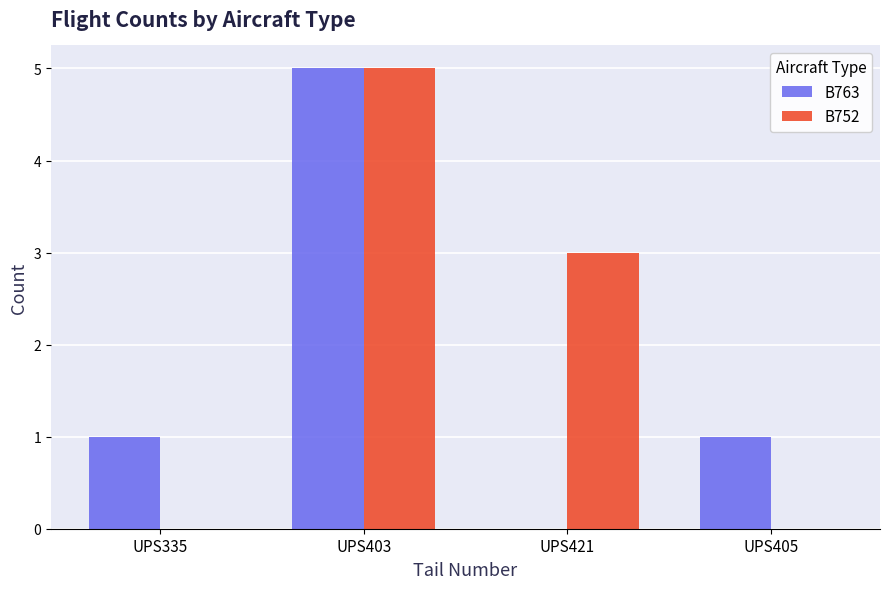

The value of B752 at UPS421 is 3. True or false?

True